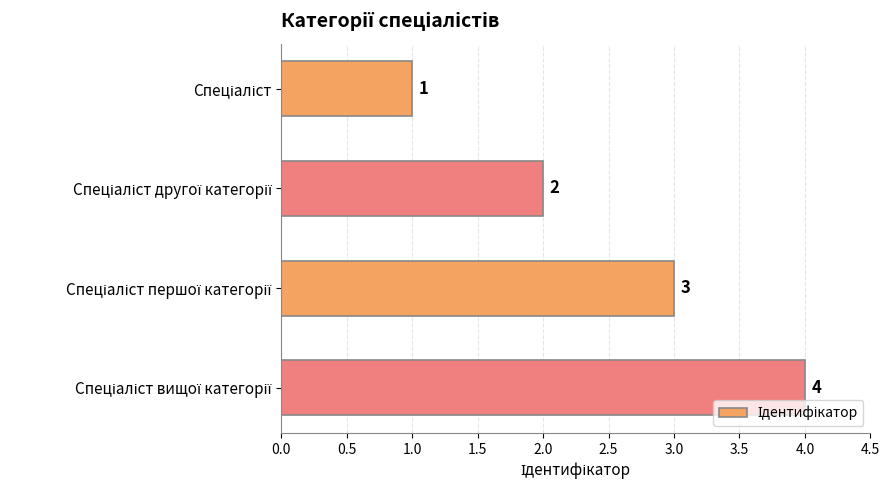

What is the greatest value displayed?

4